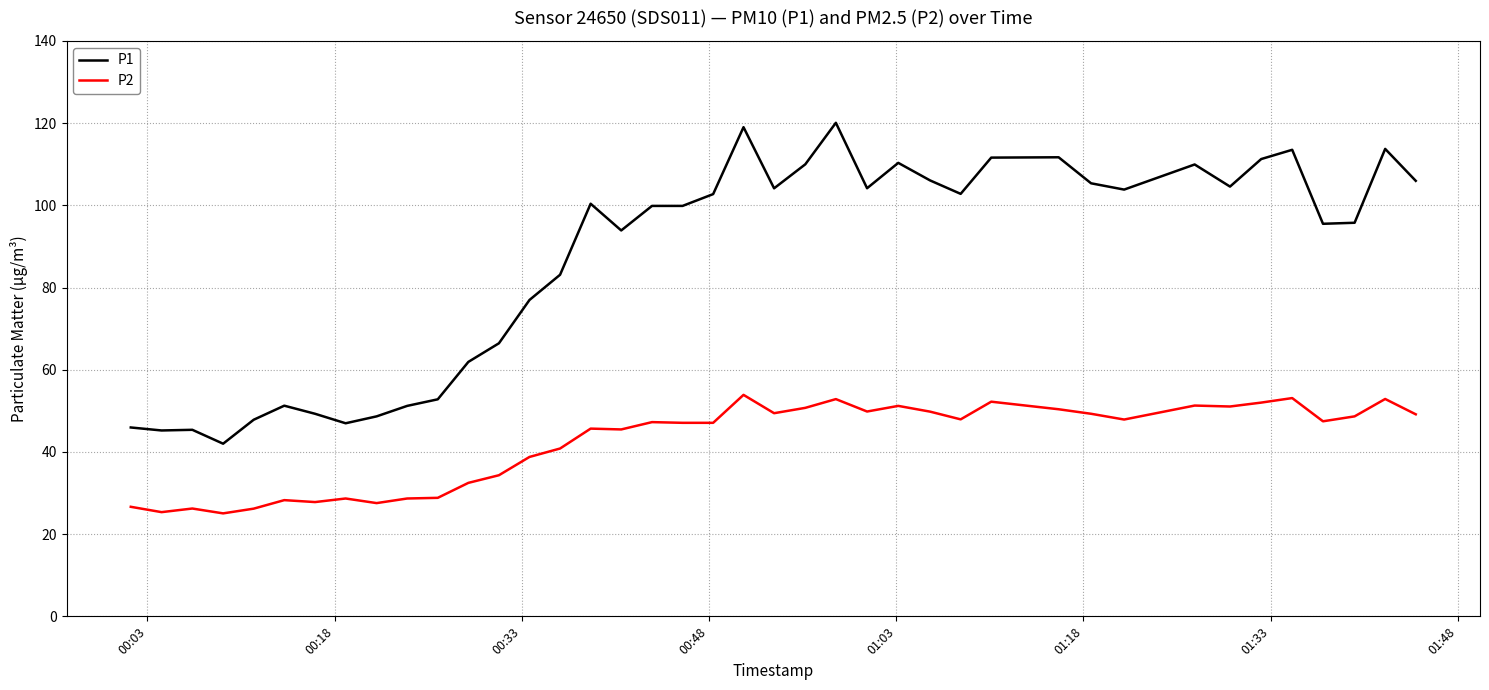

What is the minimum value shown in the chart?

25.1